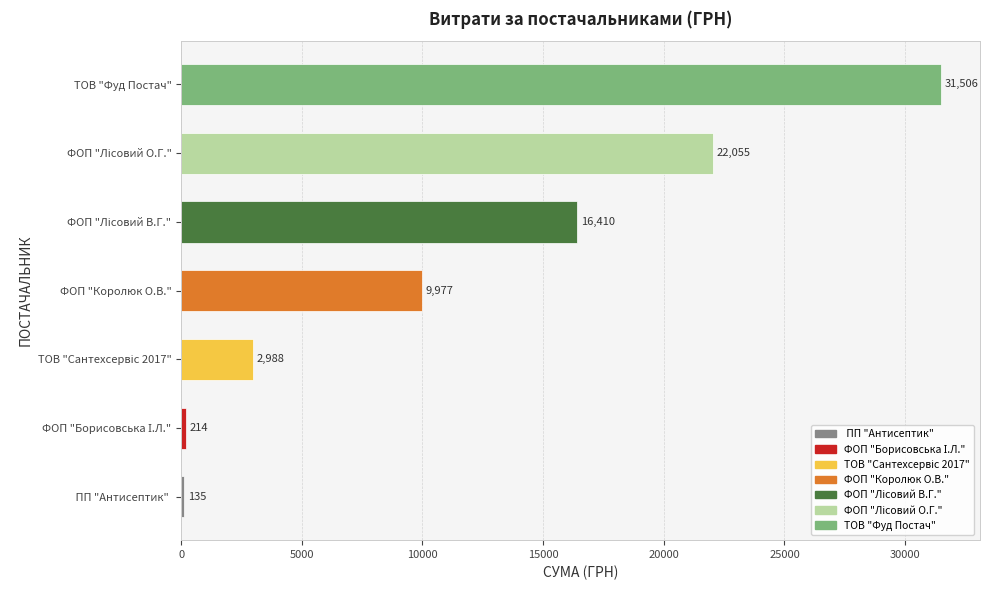

Between ТОВ "Фуд Постач" and  ПП "Антисептик" , which is larger?

ТОВ "Фуд Постач"